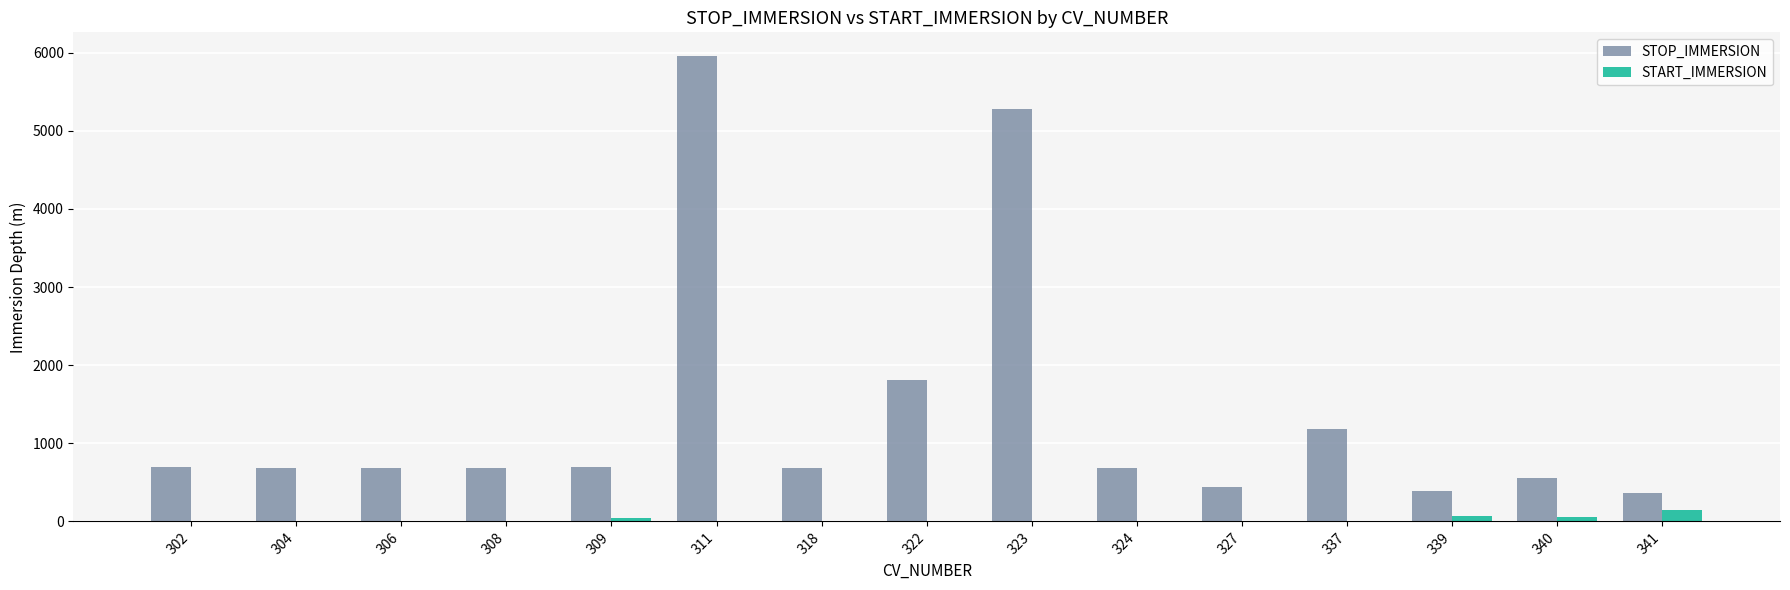

At which category is the sum across all series the highest?

311